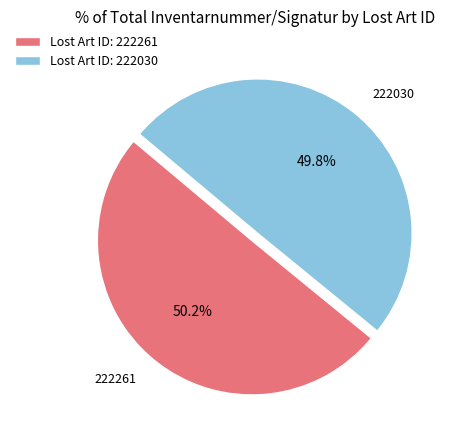

Approximately how many times larger is the value at Lost Art ID: 222261 compared to Lost Art ID: 222030?

1.0